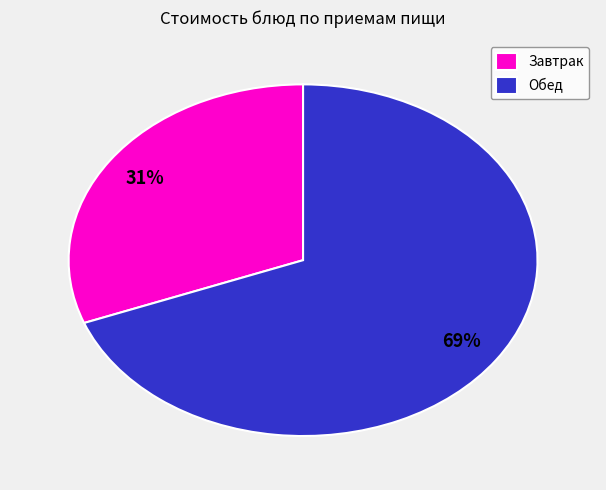

Rank the categories by value from lowest to highest.

Завтрак, Обед